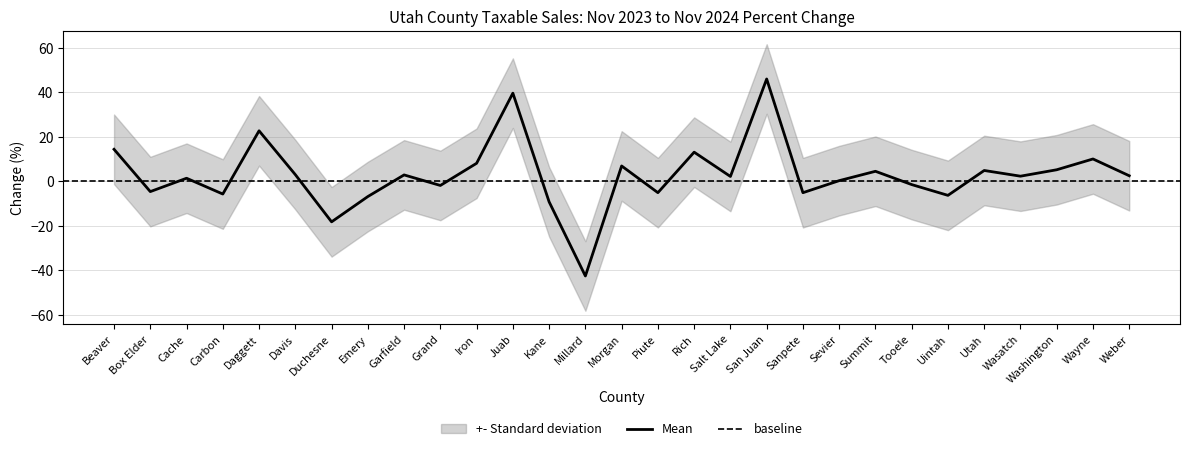

What is the value of the 24th point from the left?

-6.3